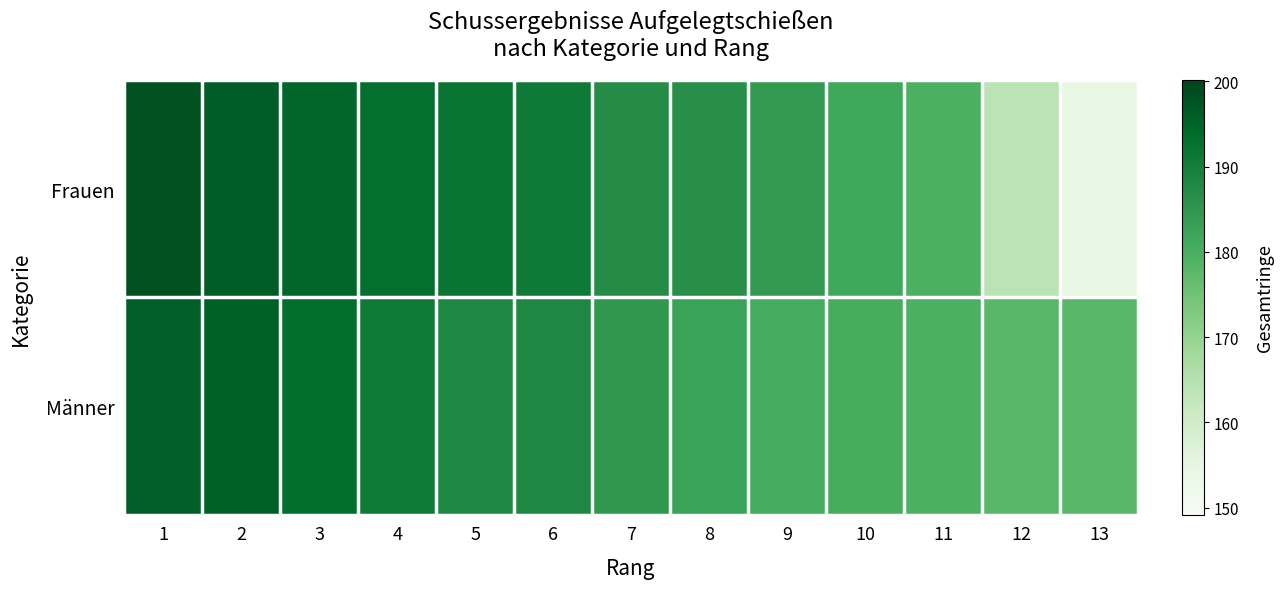

Which series has the largest range (max minus min)?

Frauen